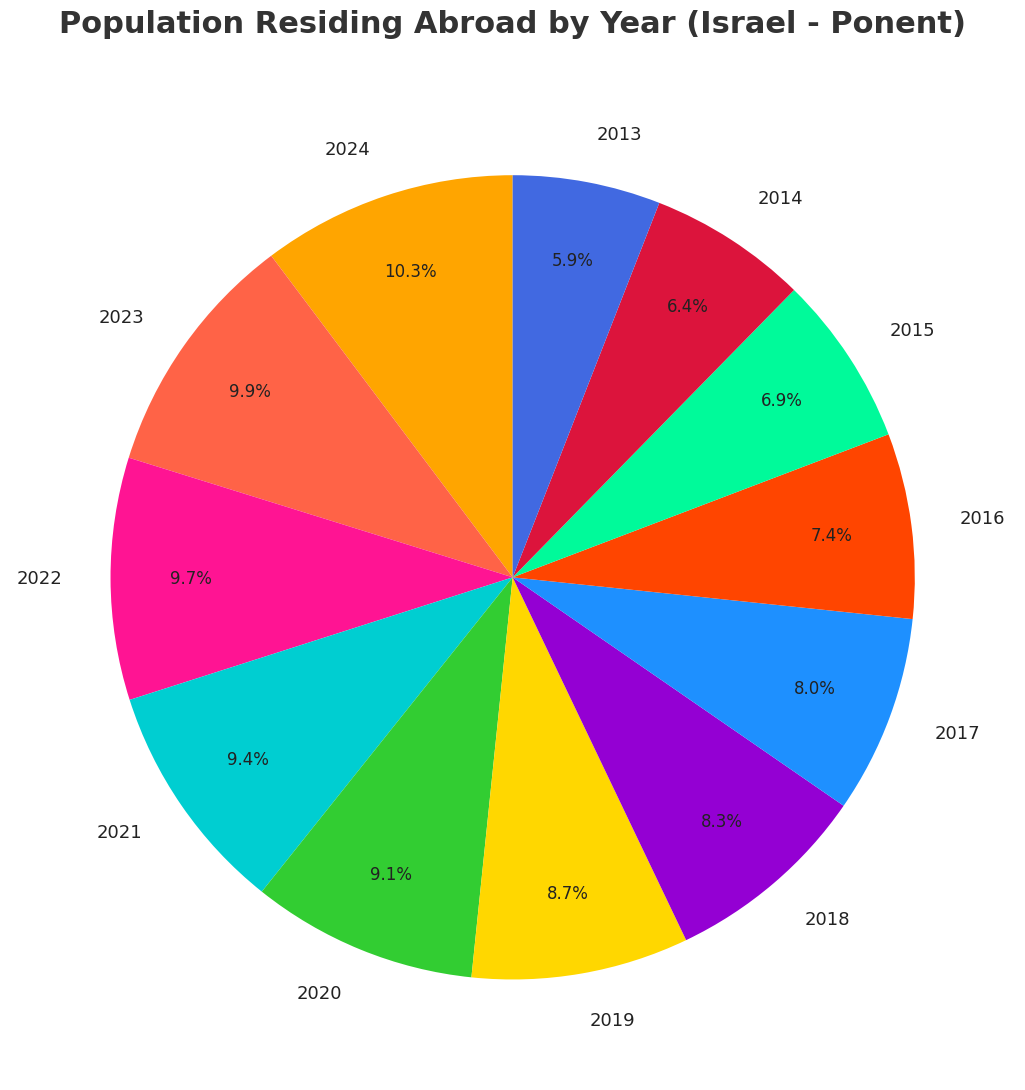

To the nearest percent, what is the difference between the largest and smallest slice percentages?

4%